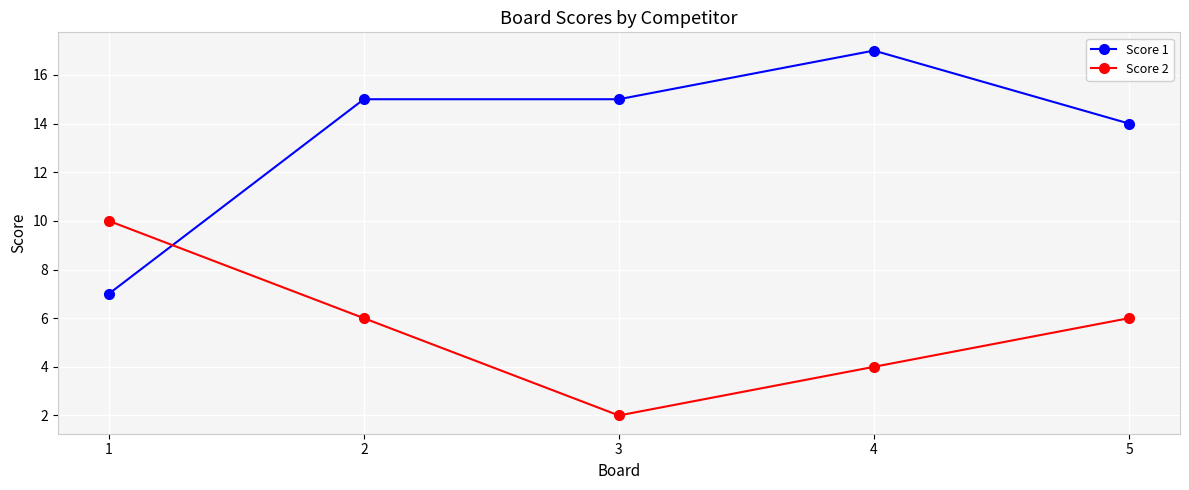

How many categories are shown in the chart?

5